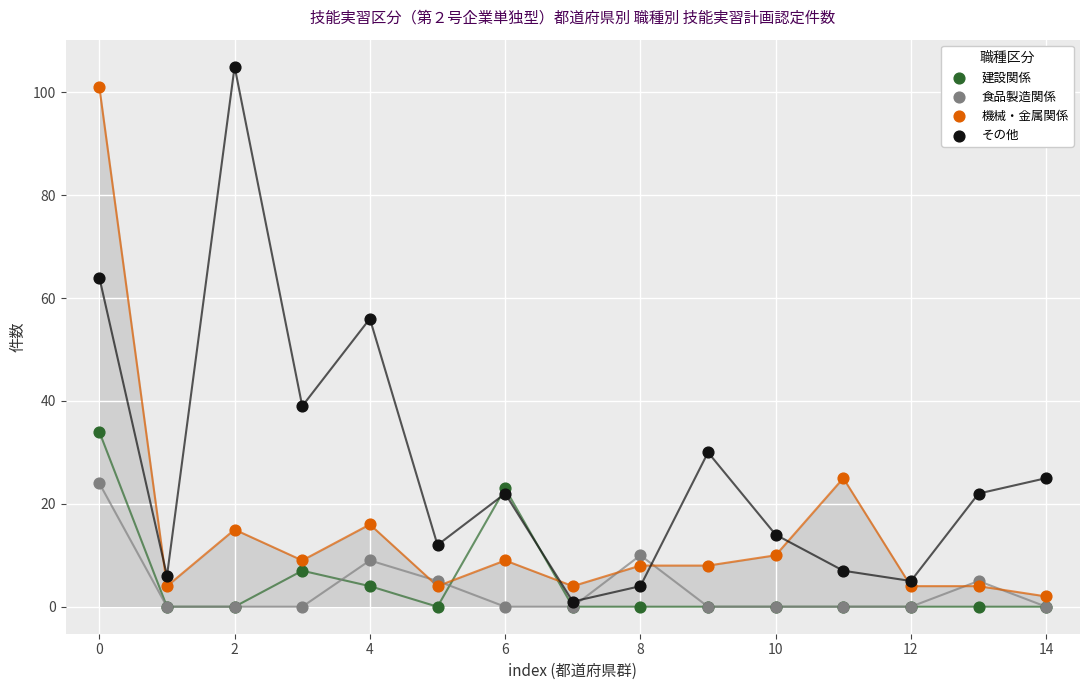

What are all the series names shown in the legend?

建設関係, 食品製造関係, 機械・金属関係, その他